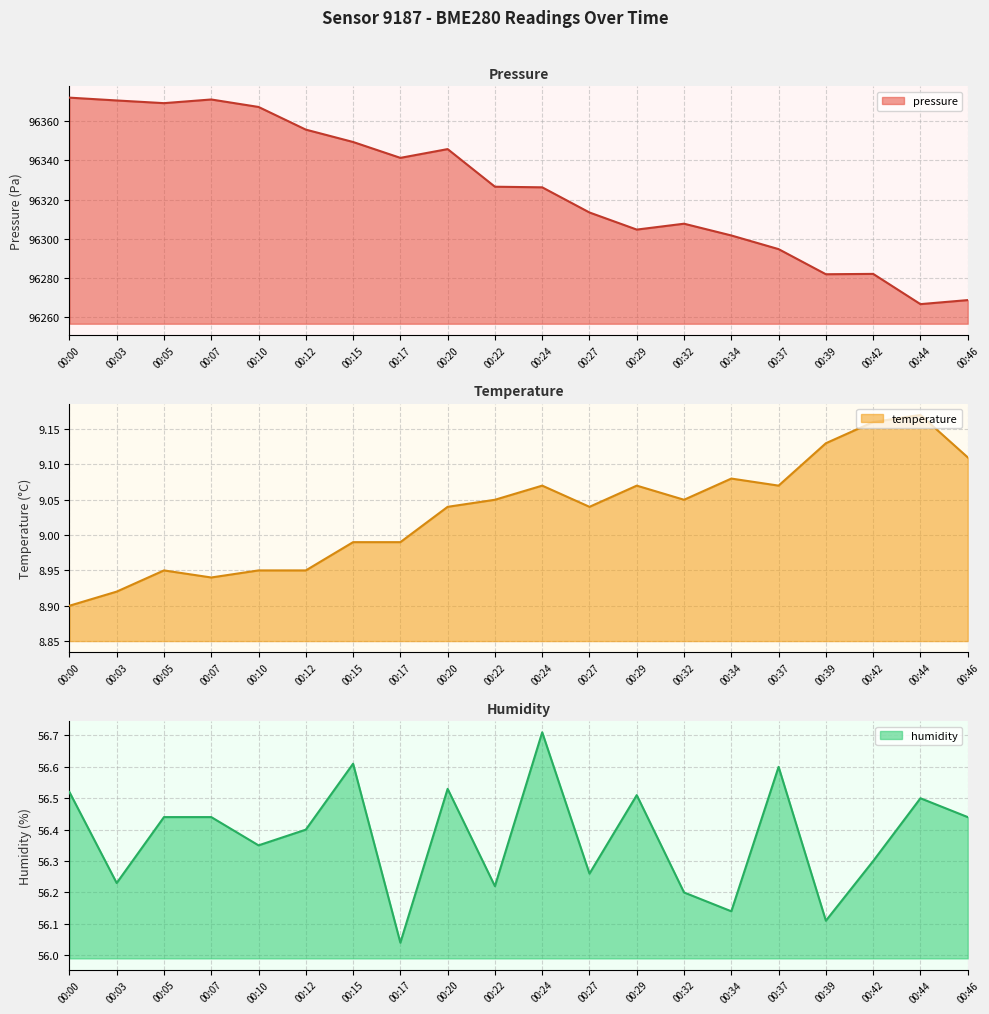

What are all the series names shown in the legend?

pressure, temperature, humidity